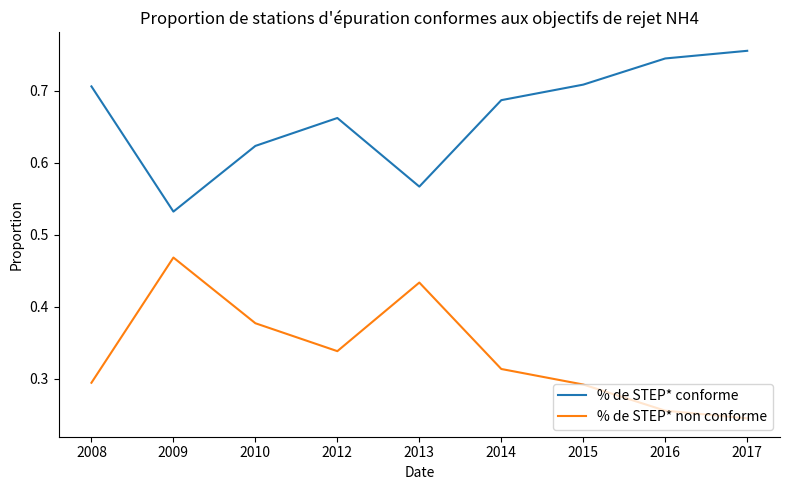

At 2010, list the series in order from smallest to largest.

% de STEP* non conforme, % de STEP* conforme